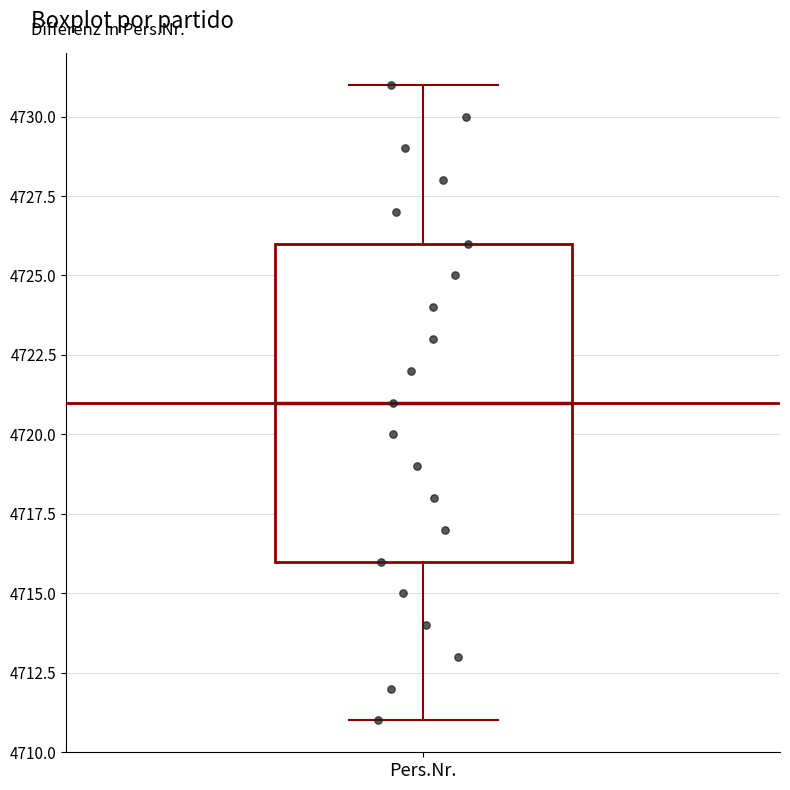

Transcribe this box plot: give where the median line is, the range the box spans, and where the two whiskers end, as read against the y-axis. The values are not printed on the chart, so give them approximately, as read against the axis.

median 4721, box 4716 to 4726, whiskers 4711 to 4731